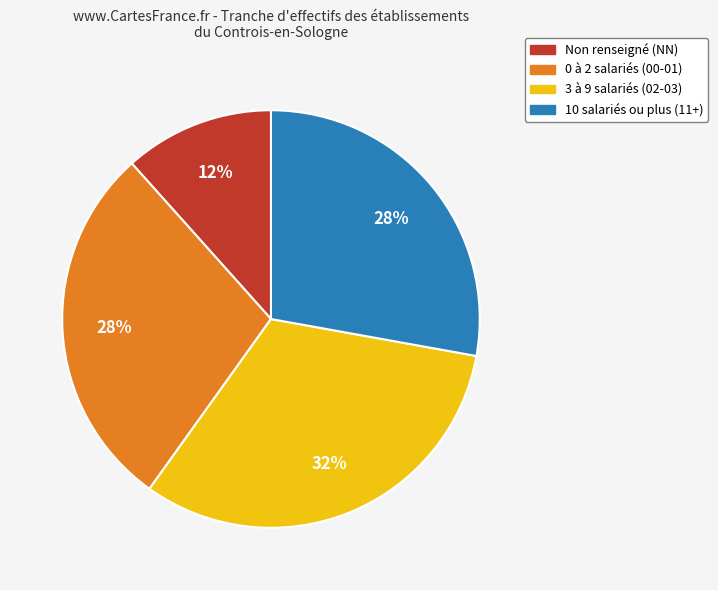

Is there any slice that represents more than half of the pie?

No